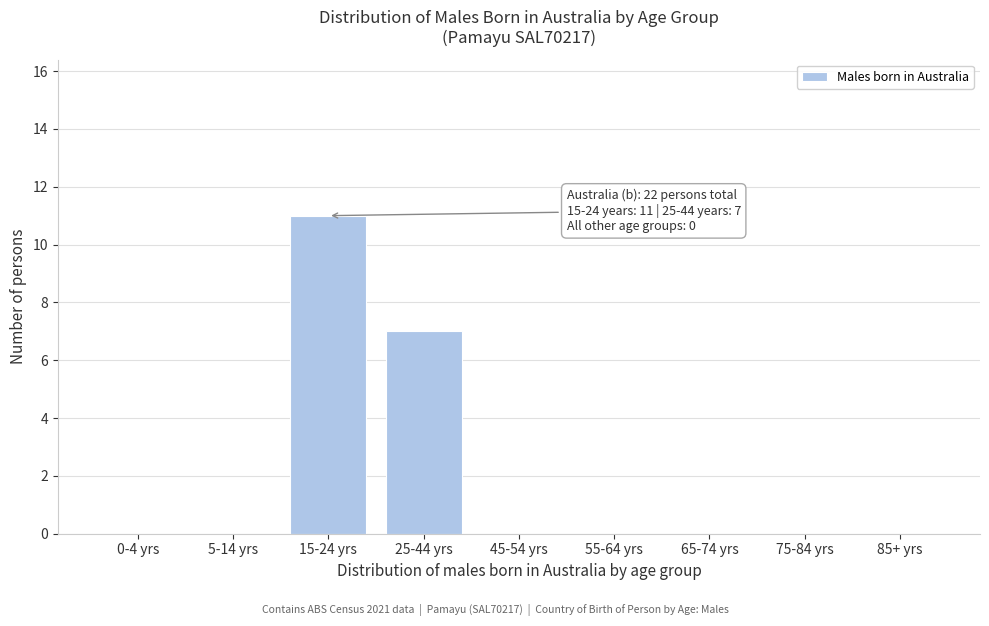

Reading left to right, transcribe all the data shown in this chart.

0-4 yrs=0	5-14 yrs=0	15-24 yrs=11	25-44 yrs=7	45-54 yrs=0	55-64 yrs=0	65-74 yrs=0	75-84 yrs=0	85+ yrs=0